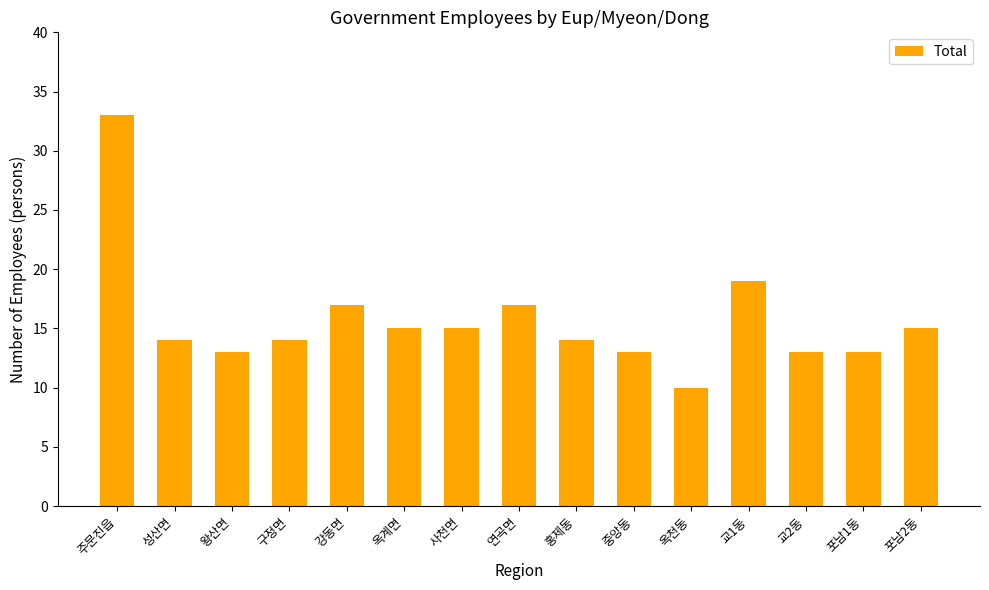

What is the label of the 13th bar from the left?

교2동